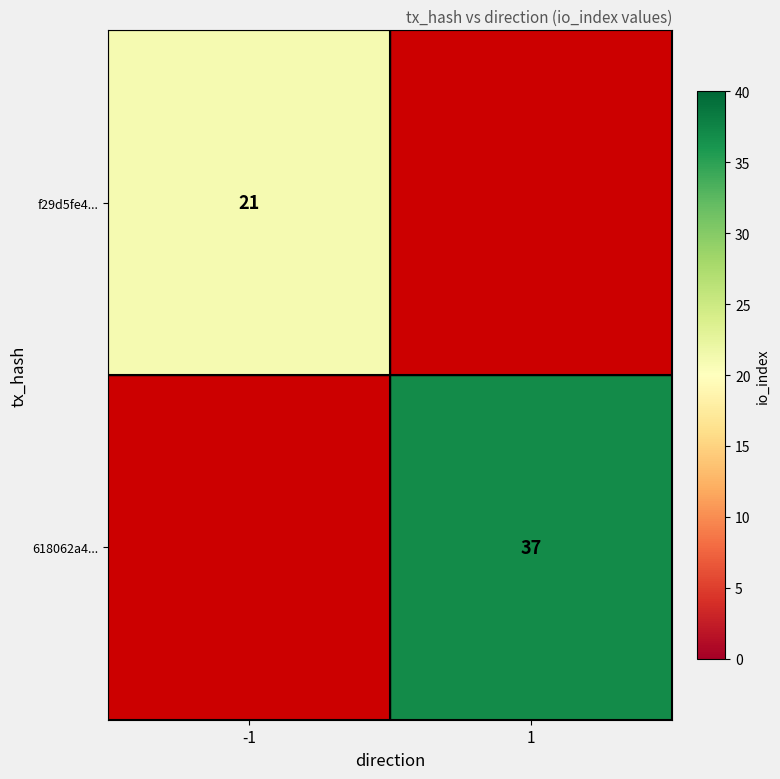

Is it true that 618062a4... equals 37 at 1?

True